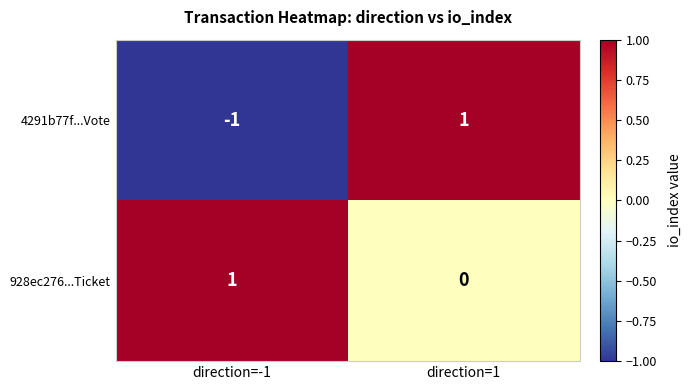

Which series changed the most between direction=-1 and direction=1?

4291b77f...Vote